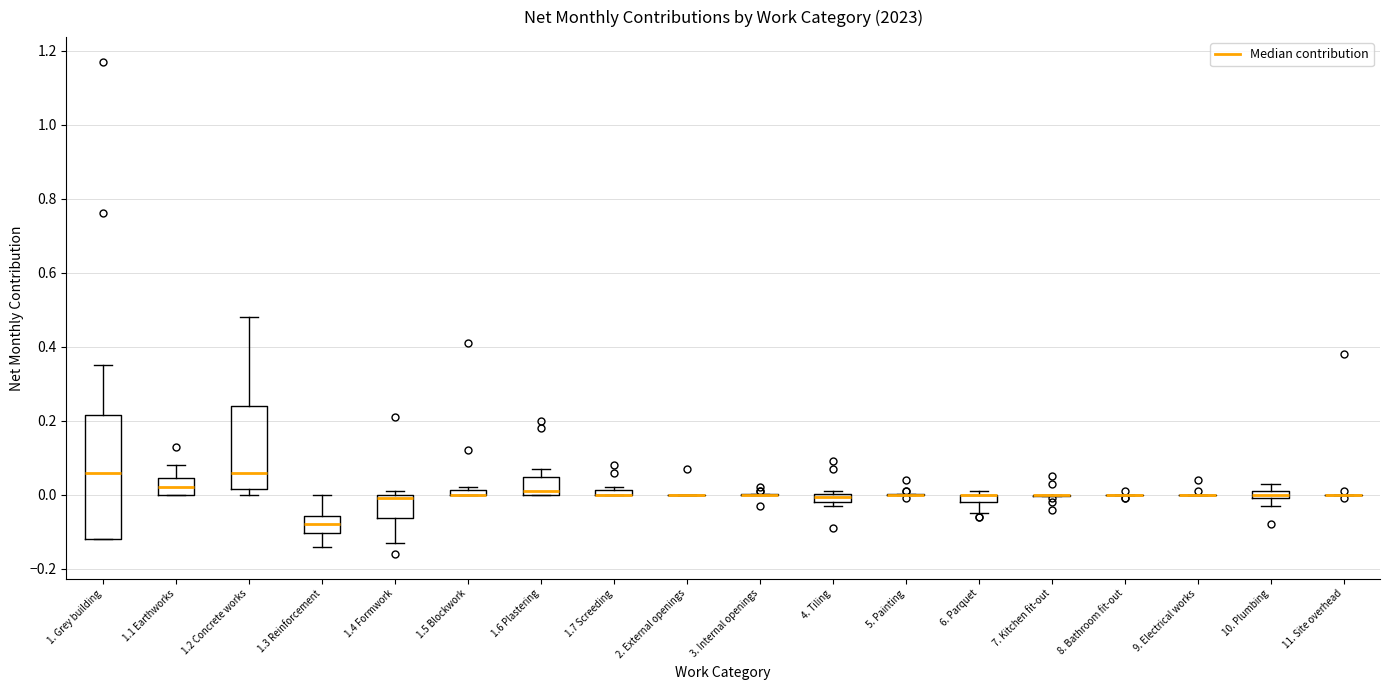

Where is the lower edge of the box for 4. Tiling on the y-axis? The values are not printed on the chart, so give them approximately, as read against the axis.

-0.02